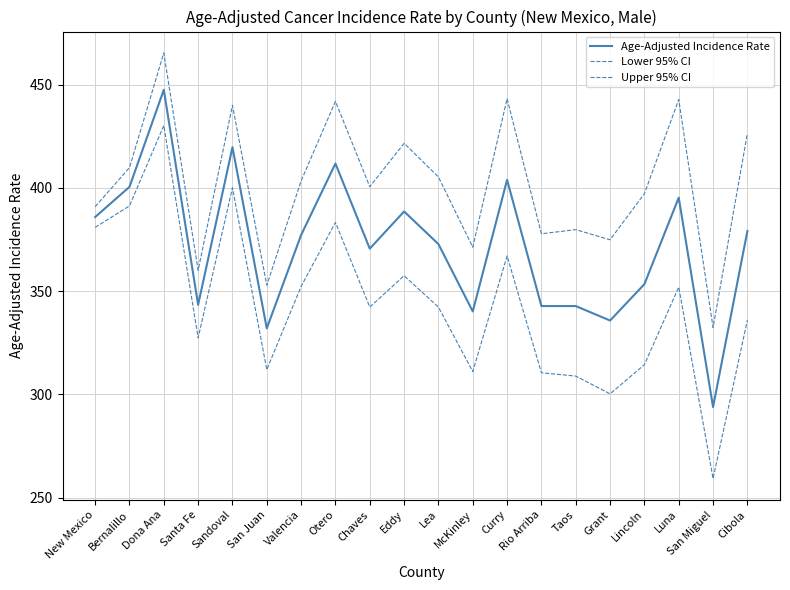

How many values in the Age-Adjusted Incidence Rate series are below 377?

10